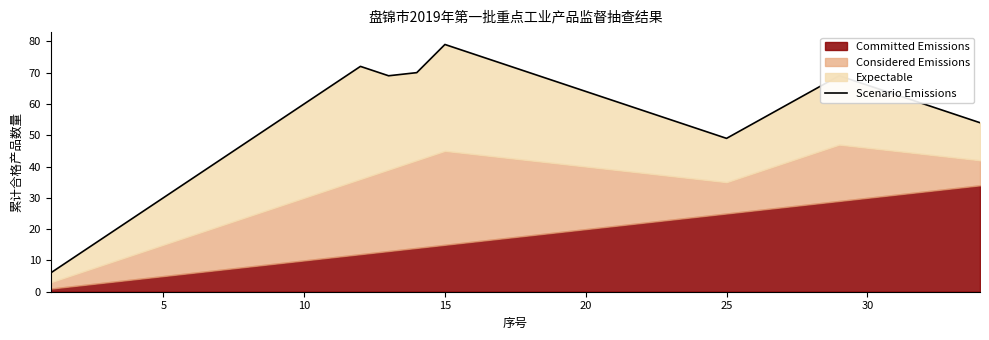

What is the label of the 6th point from the left?

25